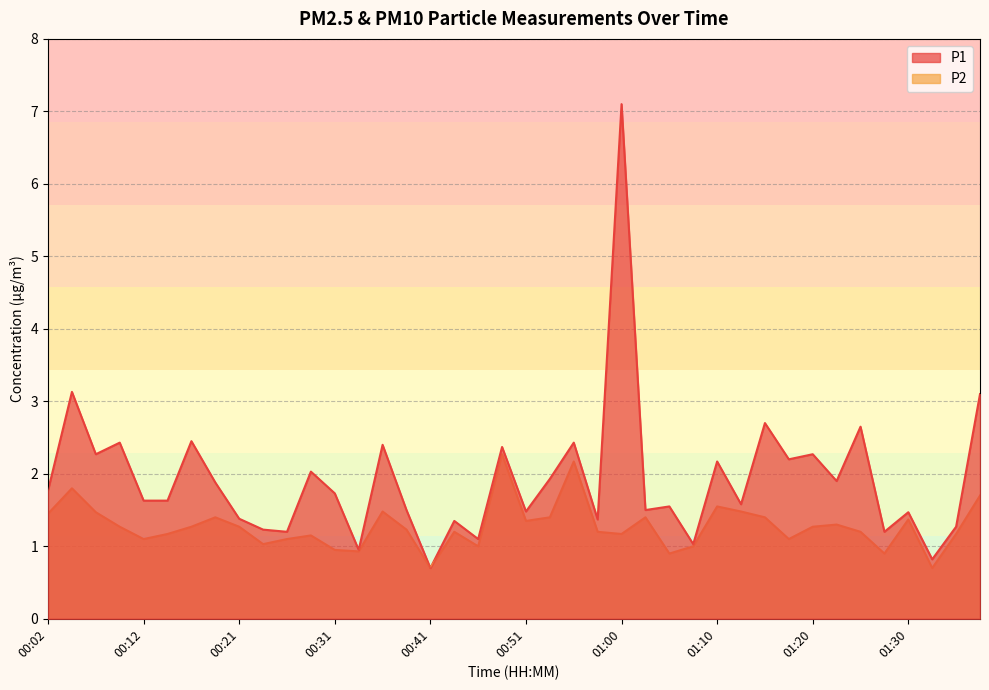

What is the label of the 24th point from the left?

00:58